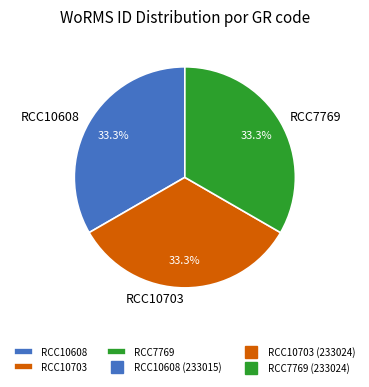

Combined, do RCC10608 and RCC10703 account for over 50%?

Yes